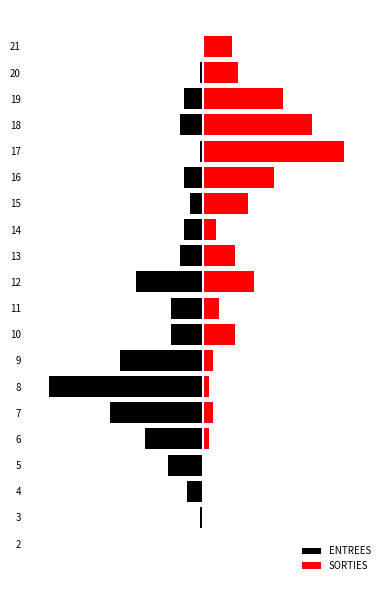

Rank the series by their maximum value, from highest to lowest.

SORTIES, ENTREES